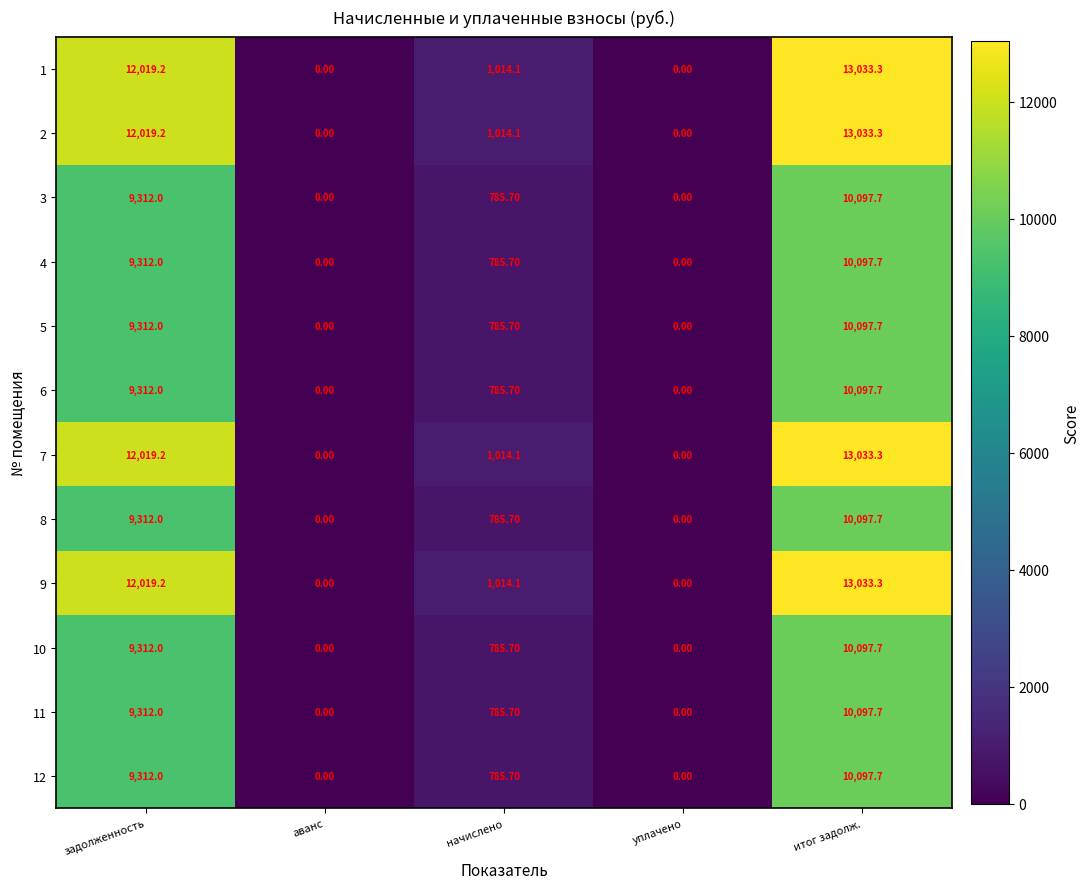

Count the number of categories in the chart.

5